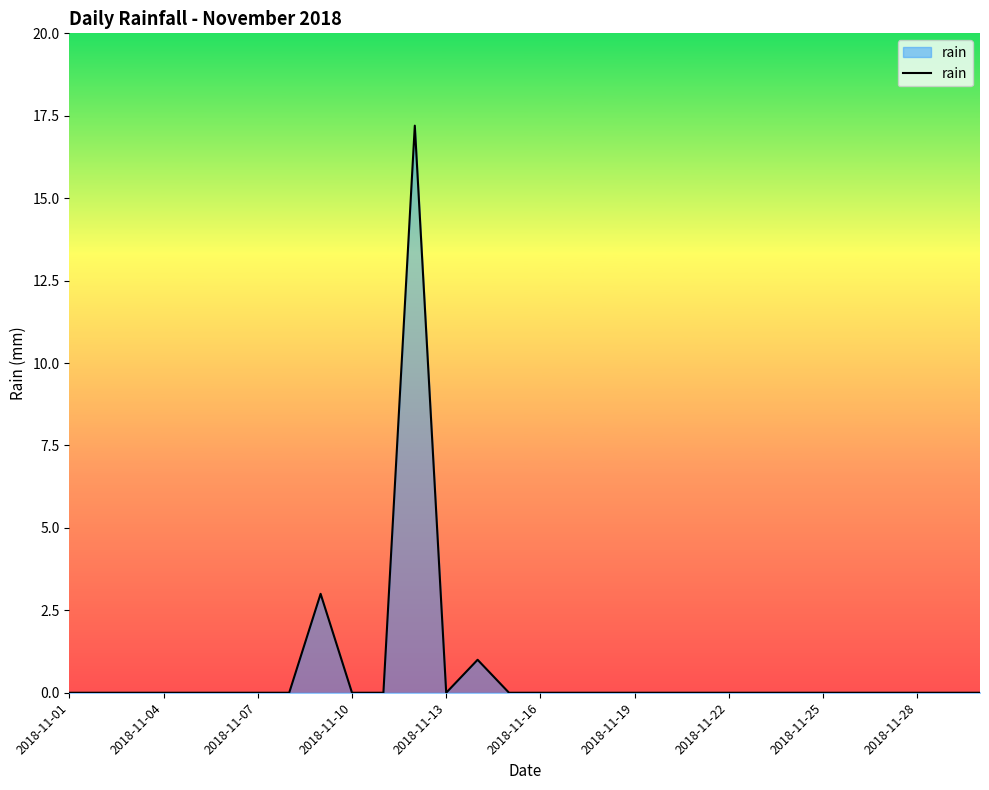

What is the difference between the maximum and minimum values?

17.2